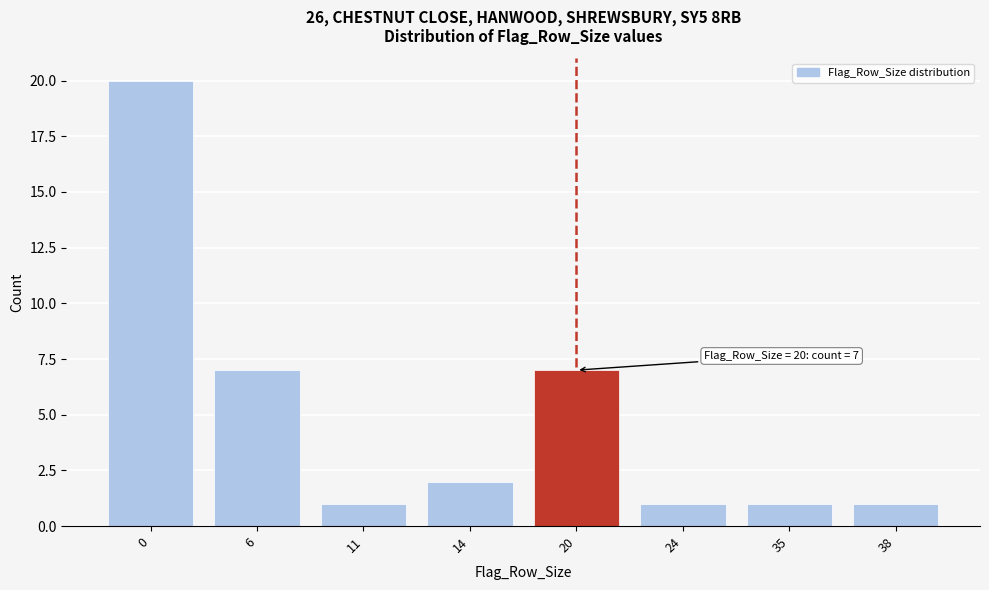

Reading left to right, transcribe all the data shown in this chart.

0=20	6=7	11=1	14=2	20=7	24=1	35=1	38=1